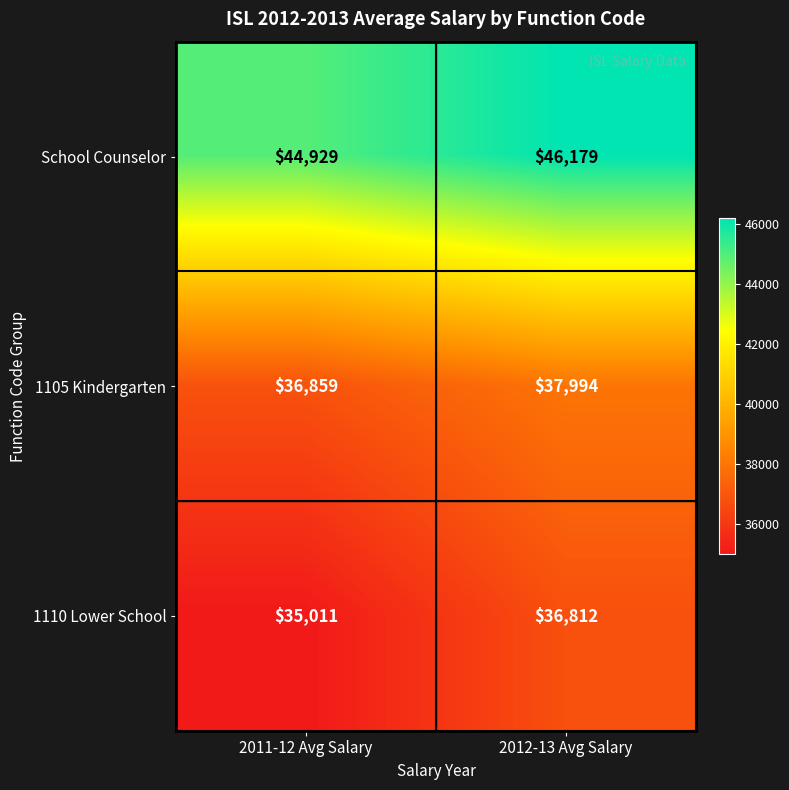

Which series changed the most between 2011-12 Avg Salary and 2012-13 Avg Salary?

1110 Lower School